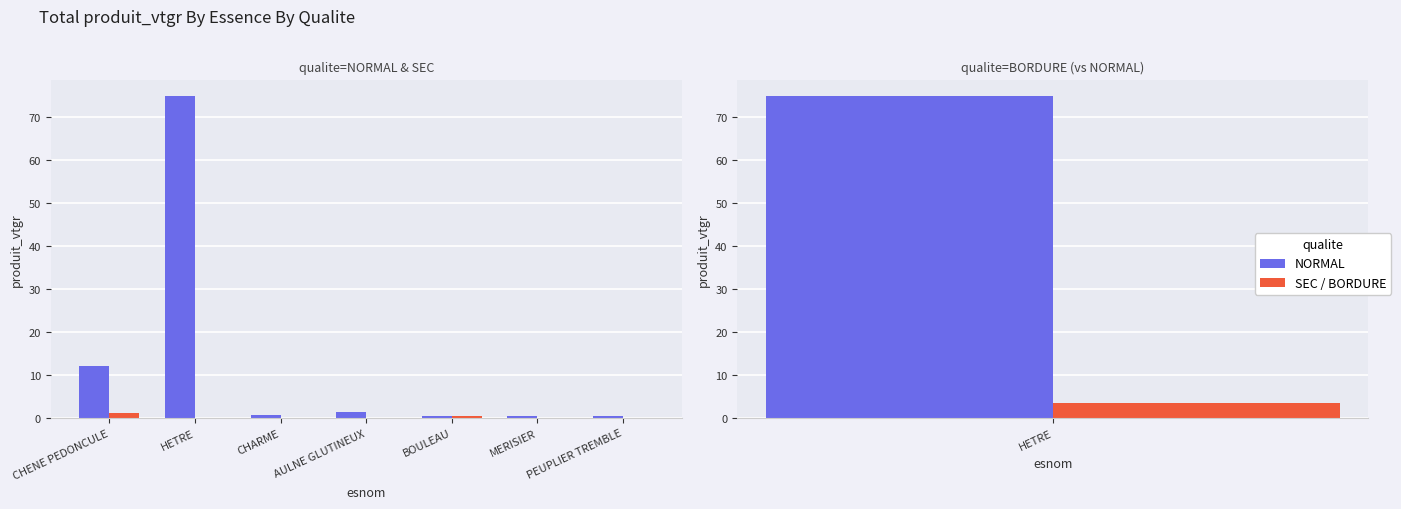

At how many categories does at least one series exceed 60?

1